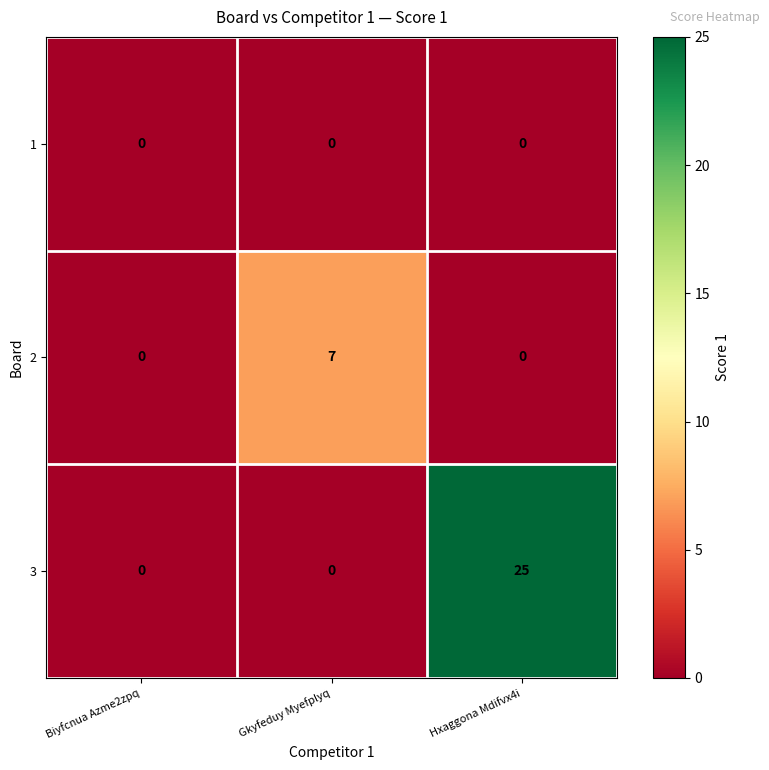

Which series has the largest range (max minus min)?

3